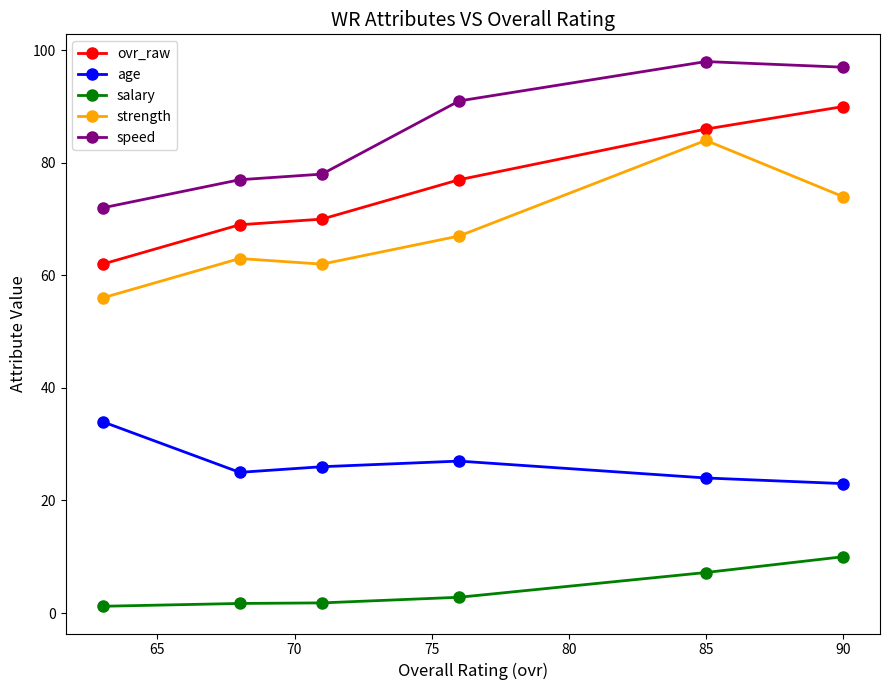

What is the minimum value shown in the chart?

1.2